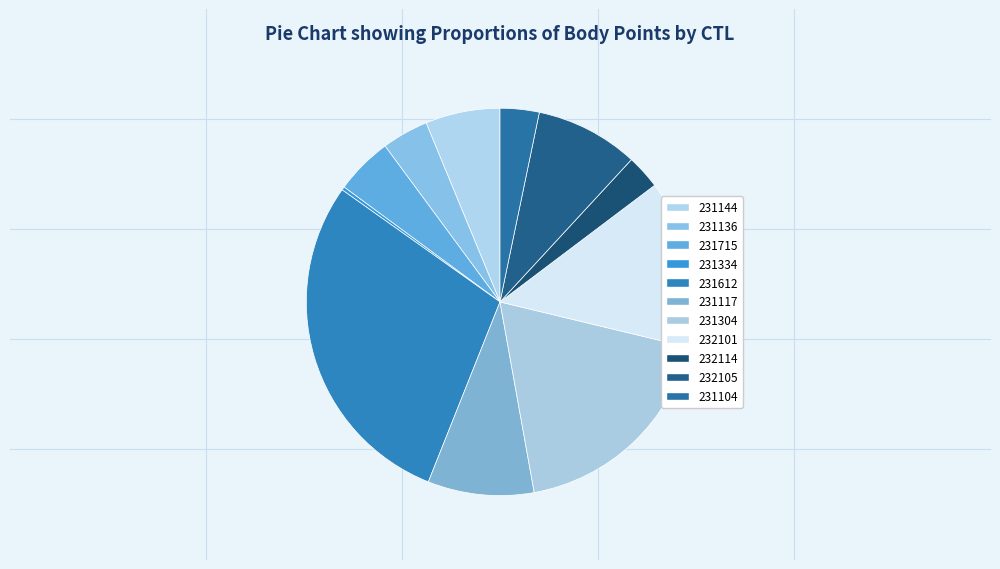

Is there a majority slice in this chart?

No